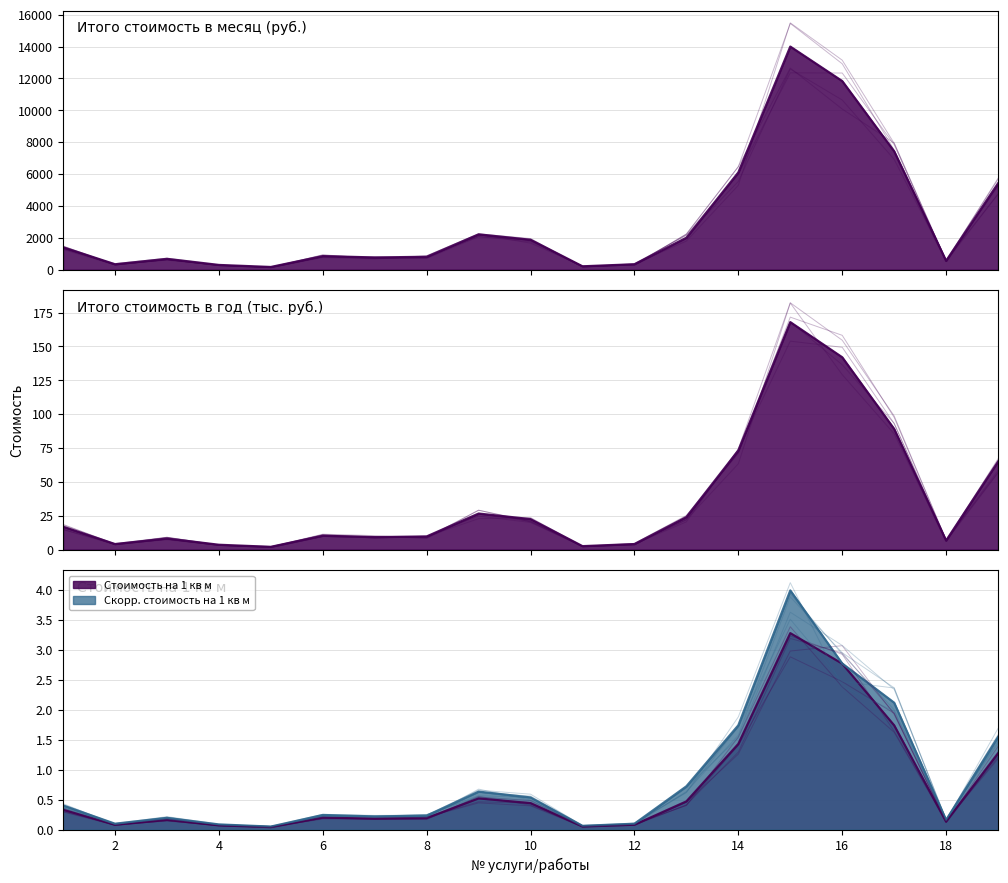

What is the highest value of the Итого стоимость в месяц (руб.) series?

14001.7